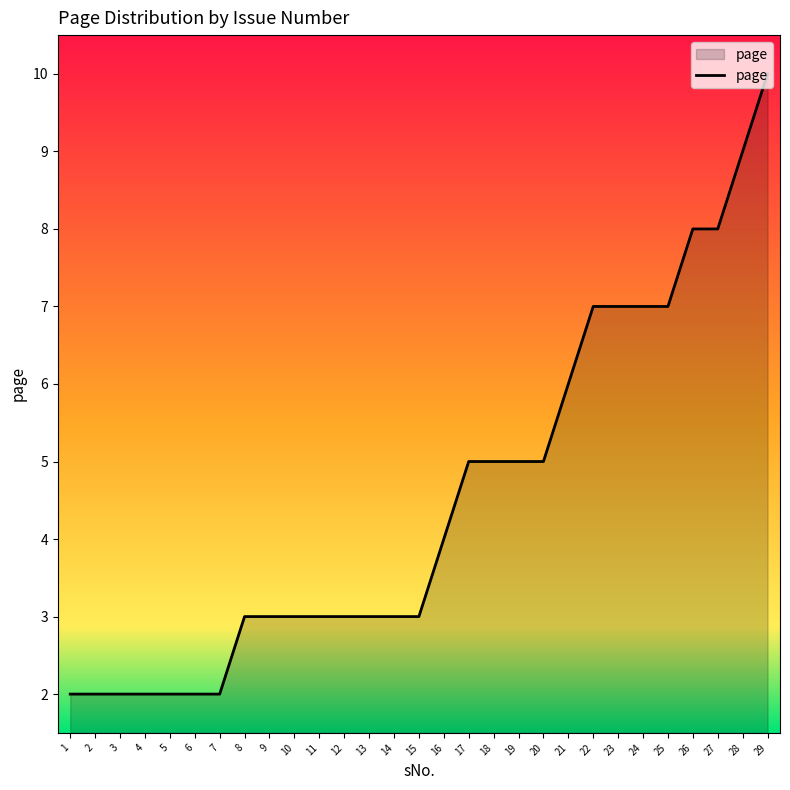

Reading left to right, list all the values displayed in this chart.

1=2	2=2	3=2	4=2	5=2	6=2	7=2	8=3	9=3	10=3	11=3	12=3	13=3	14=3	15=3	16=4	17=5	18=5	19=5	20=5	21=6	22=7	23=7	24=7	25=7	26=8	27=8	28=9	29=10